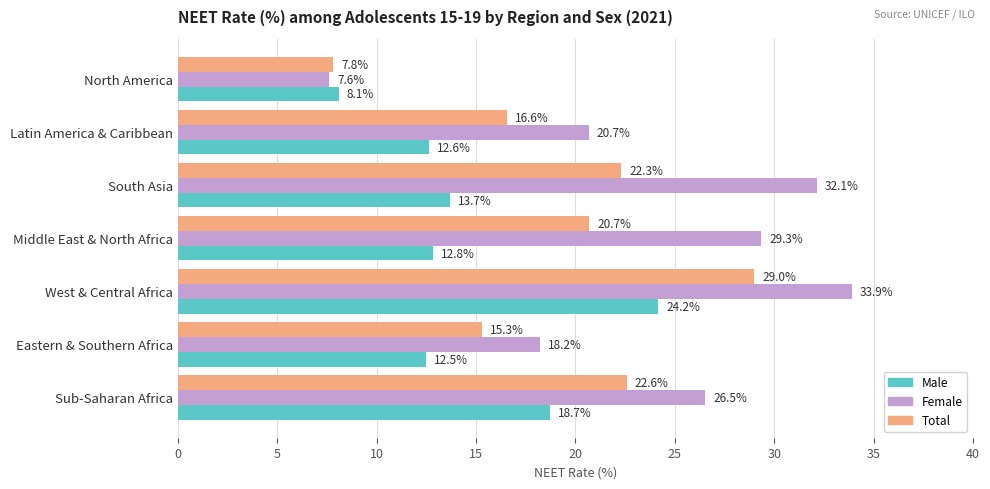

At which category is the sum across all series the highest?

West & Central Africa